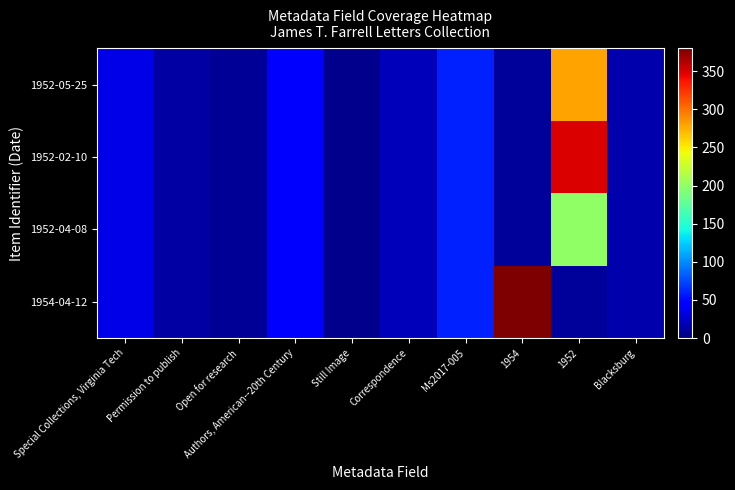

Reading right to left, extract all data points from this chart.

1954-04-12: Blacksburg=15	1952=10	1954=380	Ms2017-005=60	Correspondence=20	Still Image=5	Authors, American--20th Century=45	Open for research=8	Permission to publish=12	Special Collections, Virginia Tech=35
1952-04-08: Blacksburg=15	1952=200	1954=10	Ms2017-005=60	Correspondence=20	Still Image=5	Authors, American--20th Century=45	Open for research=8	Permission to publish=12	Special Collections, Virginia Tech=35
1952-02-10: Blacksburg=15	1952=350	1954=10	Ms2017-005=60	Correspondence=20	Still Image=5	Authors, American--20th Century=45	Open for research=8	Permission to publish=12	Special Collections, Virginia Tech=35
1952-05-25: Blacksburg=15	1952=280	1954=10	Ms2017-005=60	Correspondence=20	Still Image=5	Authors, American--20th Century=45	Open for research=8	Permission to publish=12	Special Collections, Virginia Tech=35